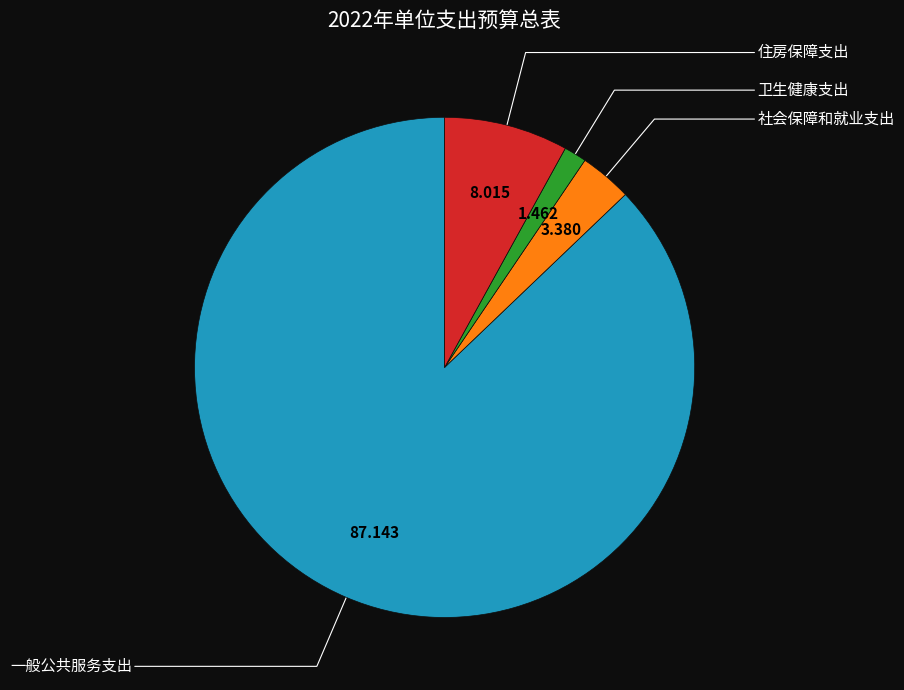

Is there any slice that represents more than half of the pie?

Yes